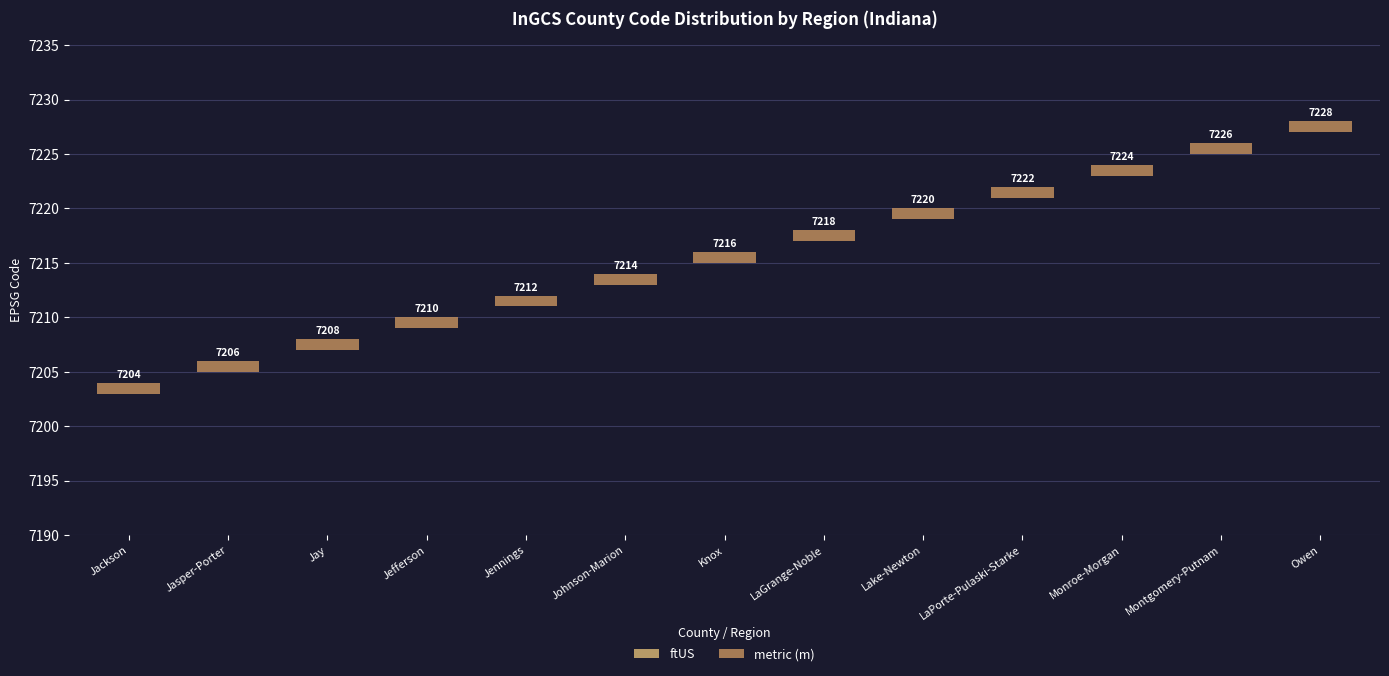

The value of ftUS at Monroe-Morgan is 16. True or false?

False